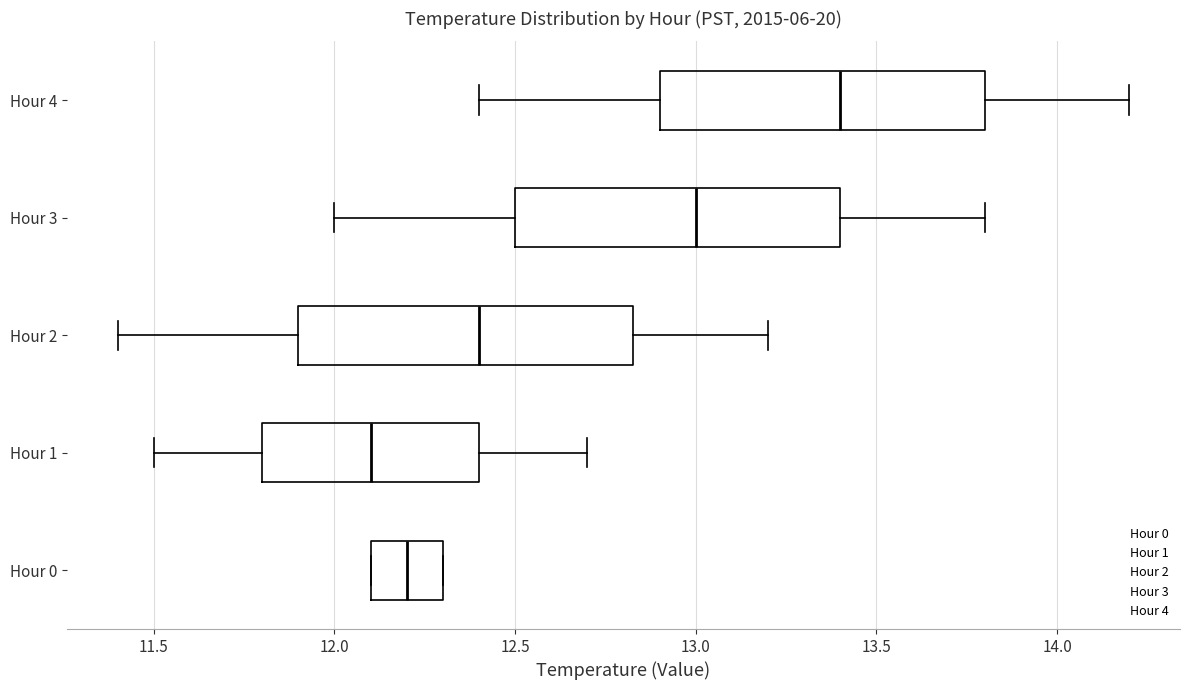

Reading bottom to top, transcribe this box plot: for each box, give where its median line is, the range the box spans, and where its two whiskers end, as read against the x-axis. The values are not printed on the chart, so give them approximately, as read against the axis.

Hour 0: median 12.20, box 12.10 to 12.30, whiskers 12.10 to 12.30
Hour 1: median 12.10, box 11.80 to 12.40, whiskers 11.50 to 12.70
Hour 2: median 12.40, box 11.90 to 12.85, whiskers 11.40 to 13.20
Hour 3: median 13.00, box 12.50 to 13.40, whiskers 12.00 to 13.80
Hour 4: median 13.40, box 12.90 to 13.80, whiskers 12.40 to 14.20